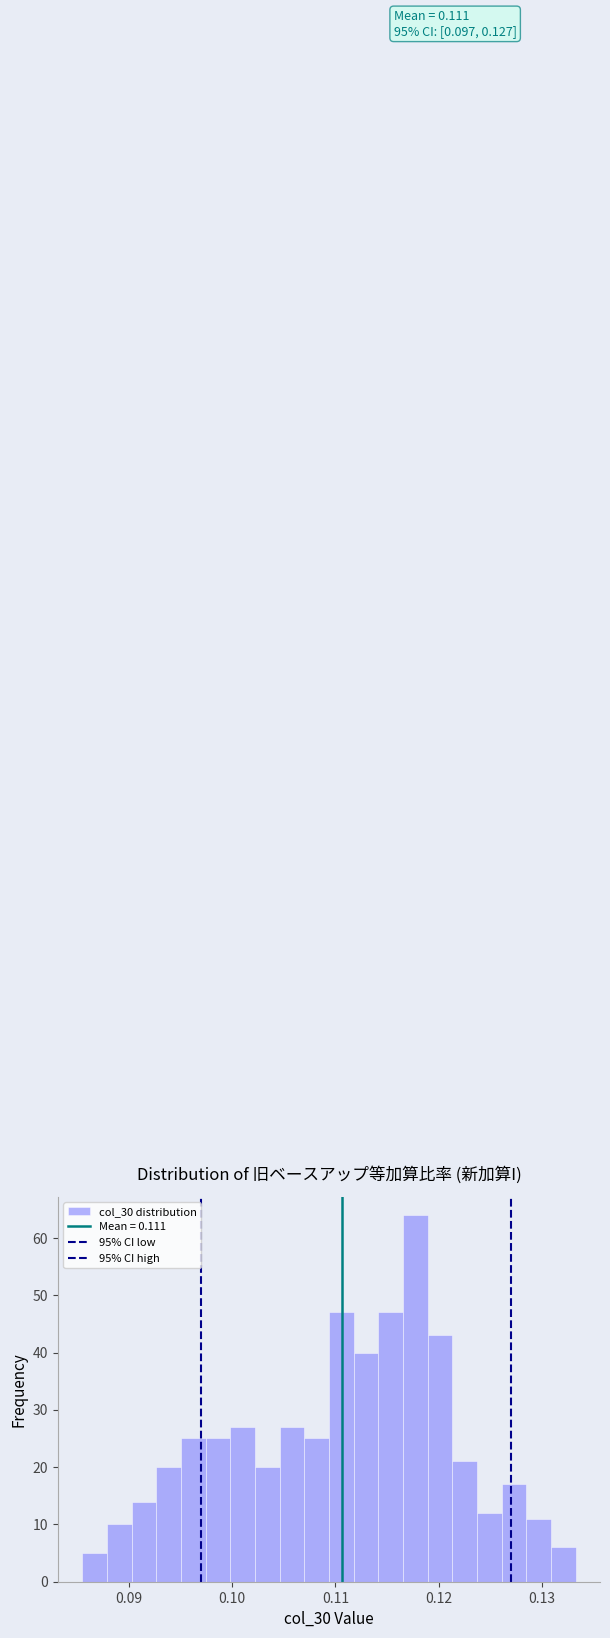

Read against the x-axis, roughly where is the centre of the tallest bar?

0.118